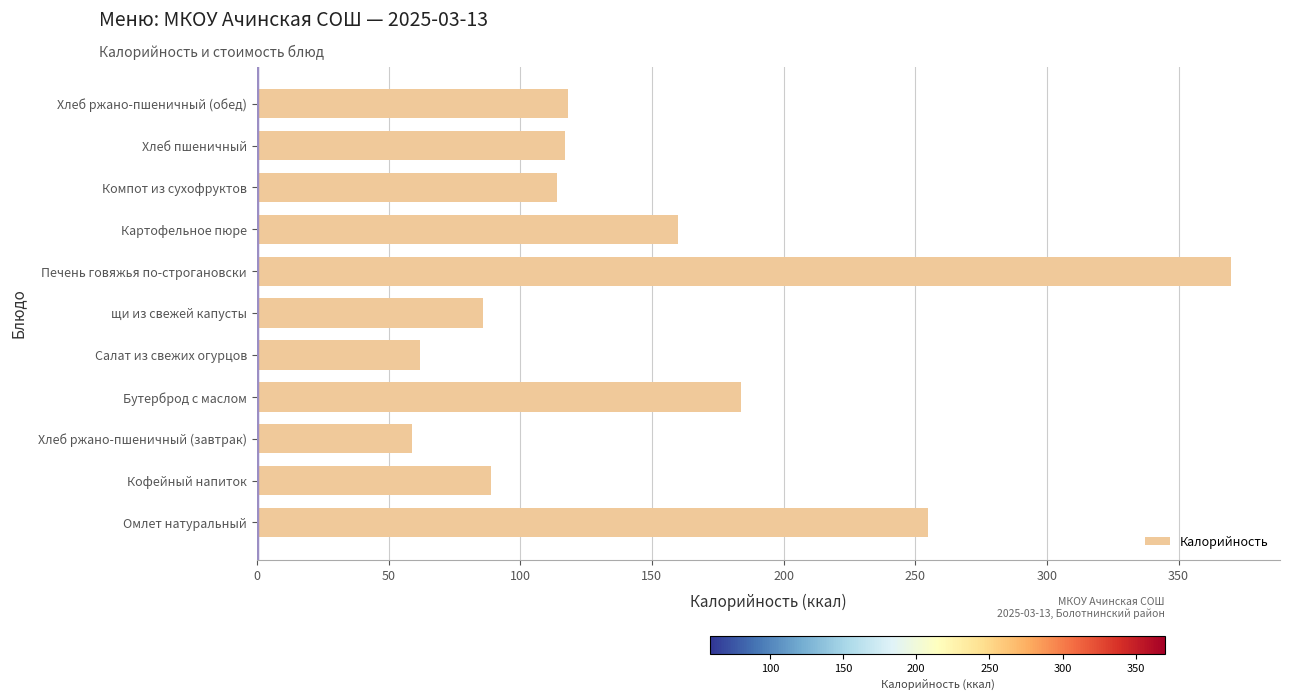

What is the smallest value displayed?

59